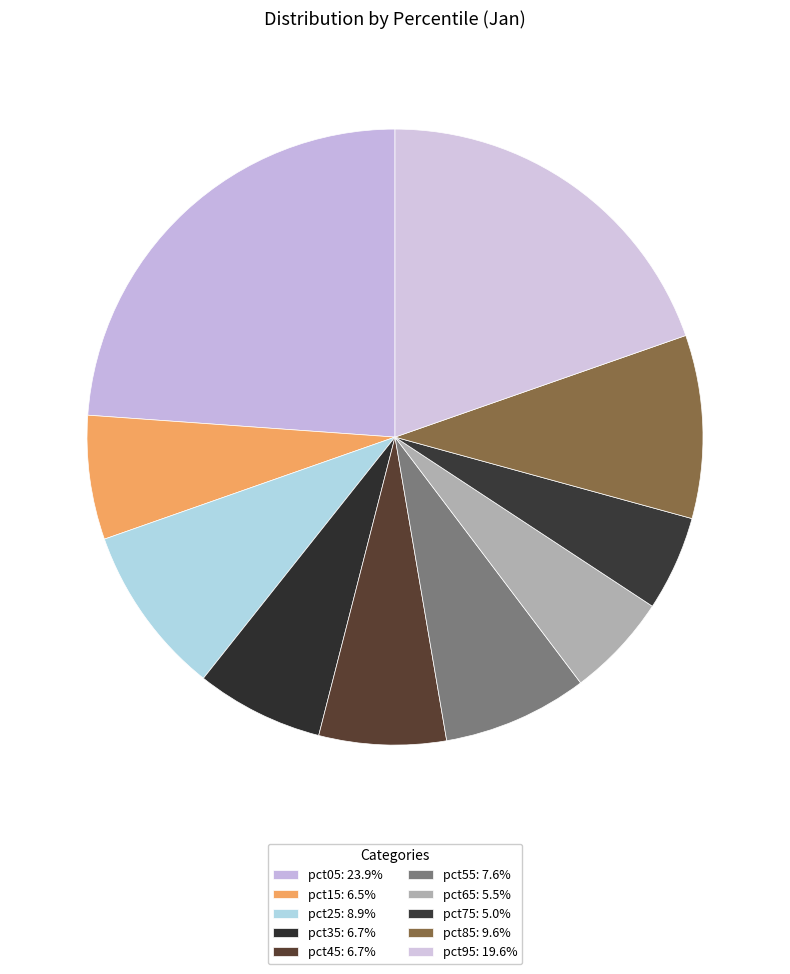

Is there a majority slice in this chart?

No